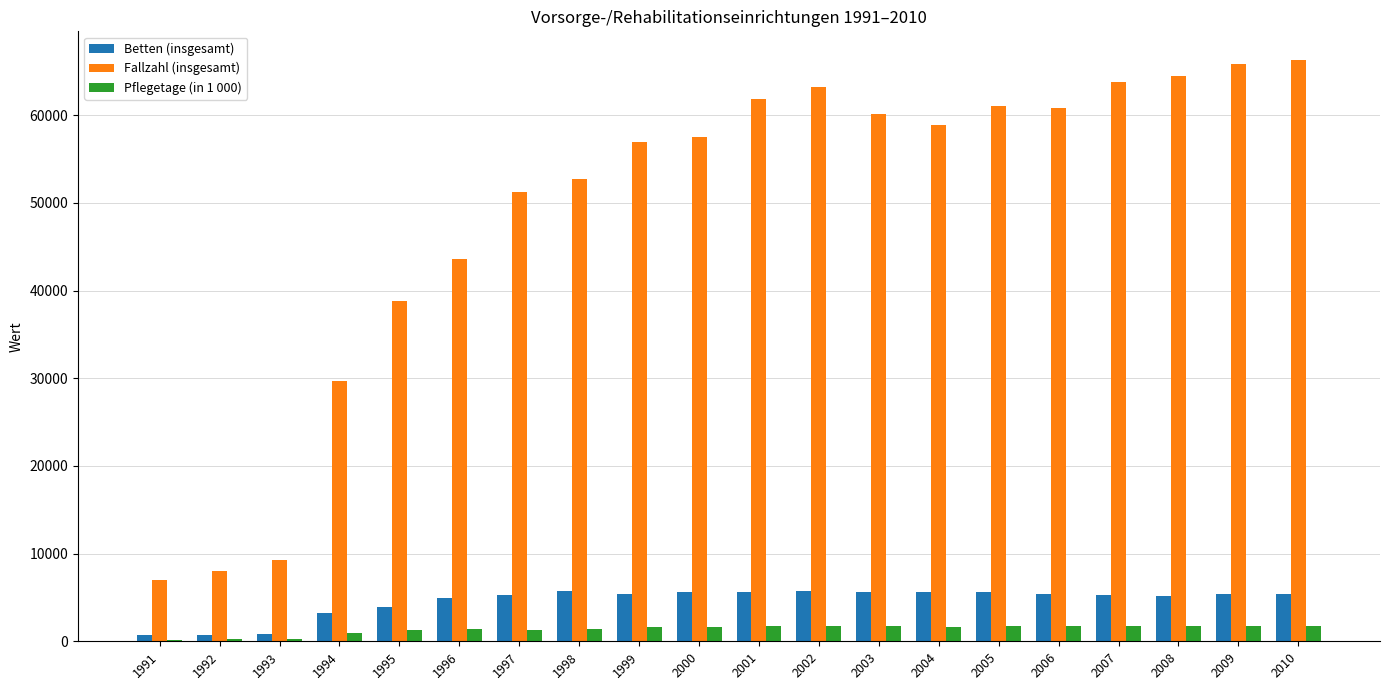

What is the greatest value displayed?

66254